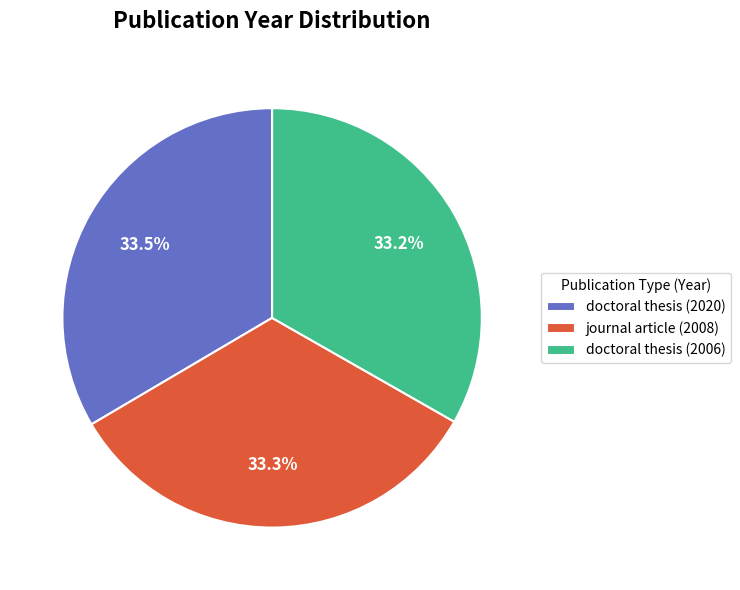

Is there a majority slice in this chart?

No